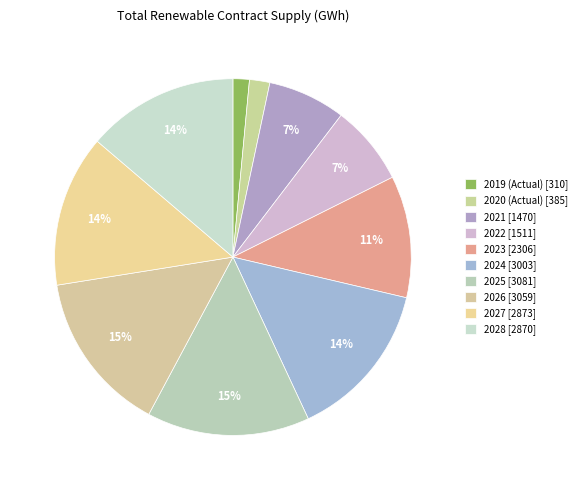

Is there any slice that represents more than half of the pie?

No